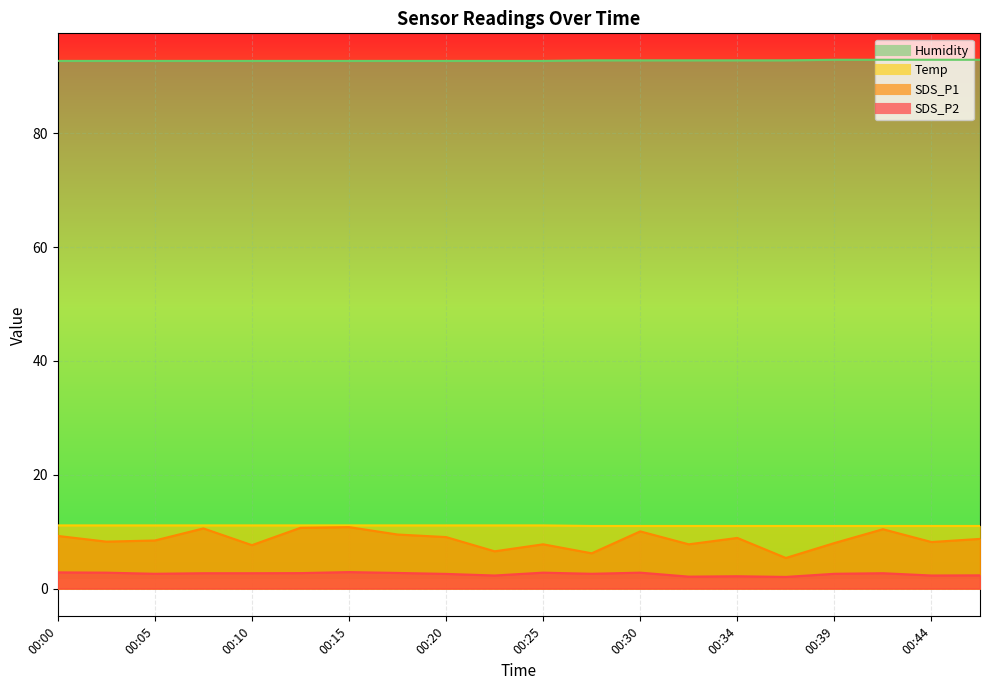

What is the smallest value displayed?

2.0